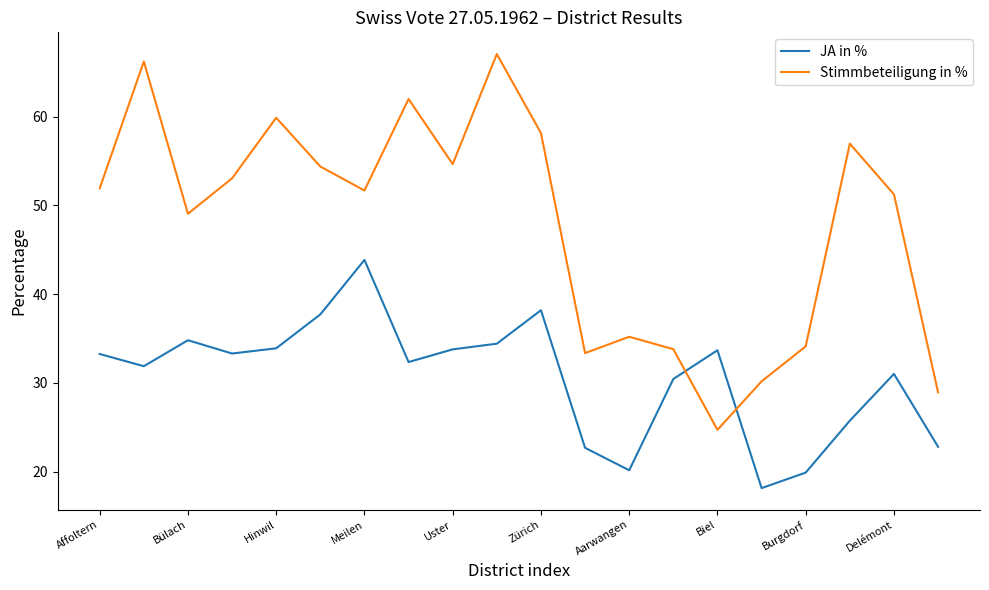

What is the minimum value for JA in %?

18.1